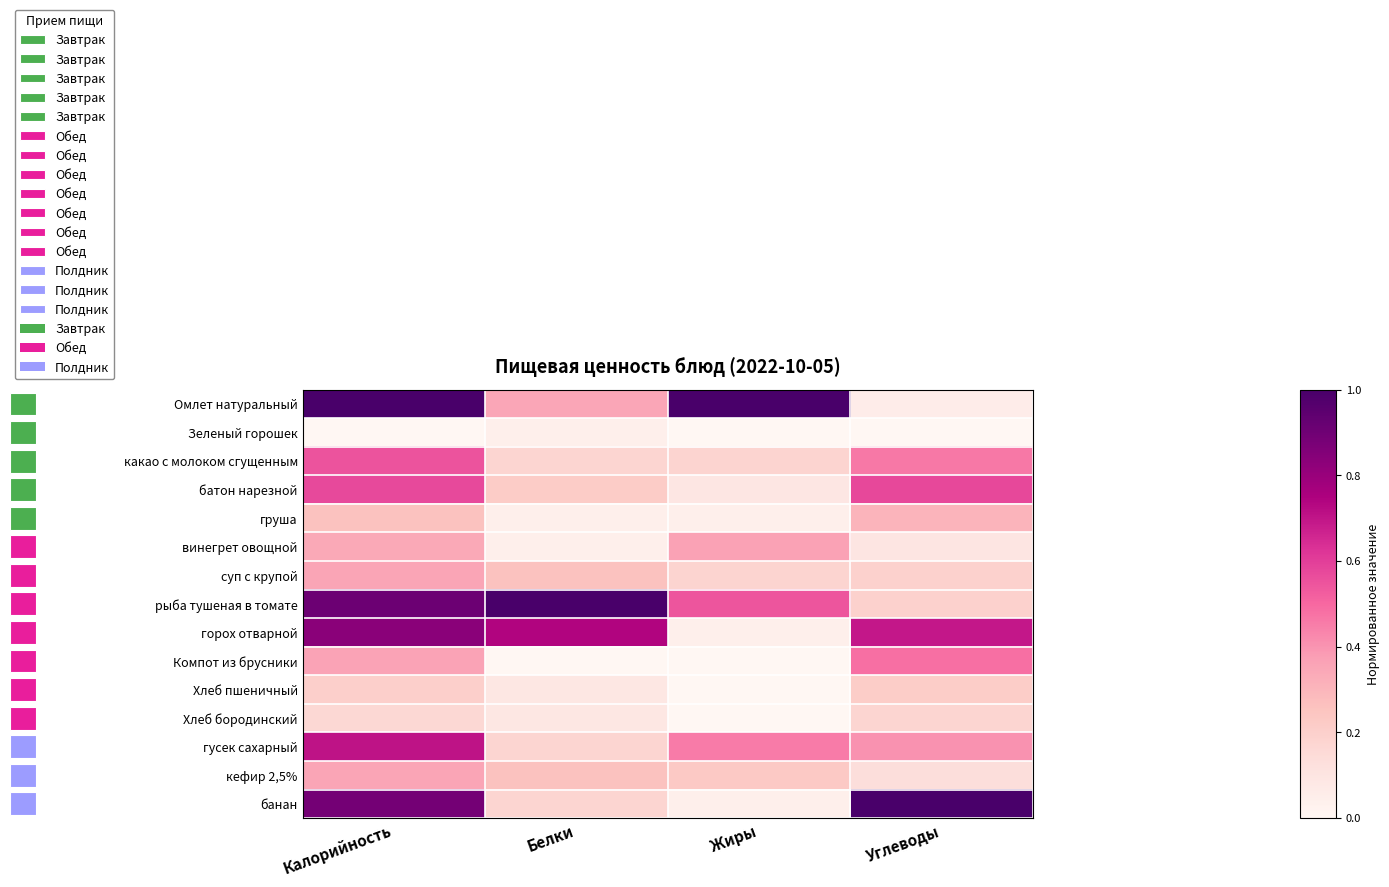

Reading left to right, list all the values displayed in this chart.

Омлет натуральный: Калорийность=1.0	Белки=0.3	Жиры=1.0	Углеводы=0.1
Зеленый горошек: Калорийность=0.0	Белки=0.0	Жиры=0.0	Углеводы=0.0
какао с молоком сгущенным: Калорийность=0.5	Белки=0.2	Жиры=0.2	Углеводы=0.5
батон нарезной: Калорийность=0.6	Белки=0.2	Жиры=0.1	Углеводы=0.6
груша: Калорийность=0.3	Белки=0.0	Жиры=0.0	Углеводы=0.3
винегрет овощной: Калорийность=0.3	Белки=0.0	Жиры=0.4	Углеводы=0.1
суп с крупой: Калорийность=0.4	Белки=0.3	Жиры=0.2	Углеводы=0.2
рыба тушеная в томате: Калорийность=0.9	Белки=1.0	Жиры=0.5	Углеводы=0.2
горох отварной: Калорийность=0.8	Белки=0.7	Жиры=0.0	Углеводы=0.7
Компот из брусники: Калорийность=0.4	Белки=0.0	Жиры=0.0	Углеводы=0.5
Хлеб пшеничный: Калорийность=0.2	Белки=0.1	Жиры=0.0	Углеводы=0.2
Хлеб бородинский: Калорийность=0.2	Белки=0.1	Жиры=0.0	Углеводы=0.2
гусек сахарный: Калорийность=0.7	Белки=0.2	Жиры=0.5	Углеводы=0.4
кефир 2,5%: Калорийность=0.4	Белки=0.3	Жиры=0.2	Углеводы=0.1
банан: Калорийность=0.9	Белки=0.2	Жиры=0.0	Углеводы=1.0